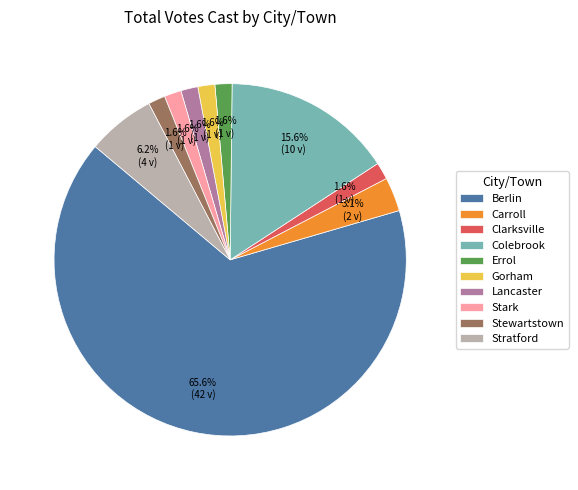

Combined, do Stark and Lancaster account for over 50%?

No